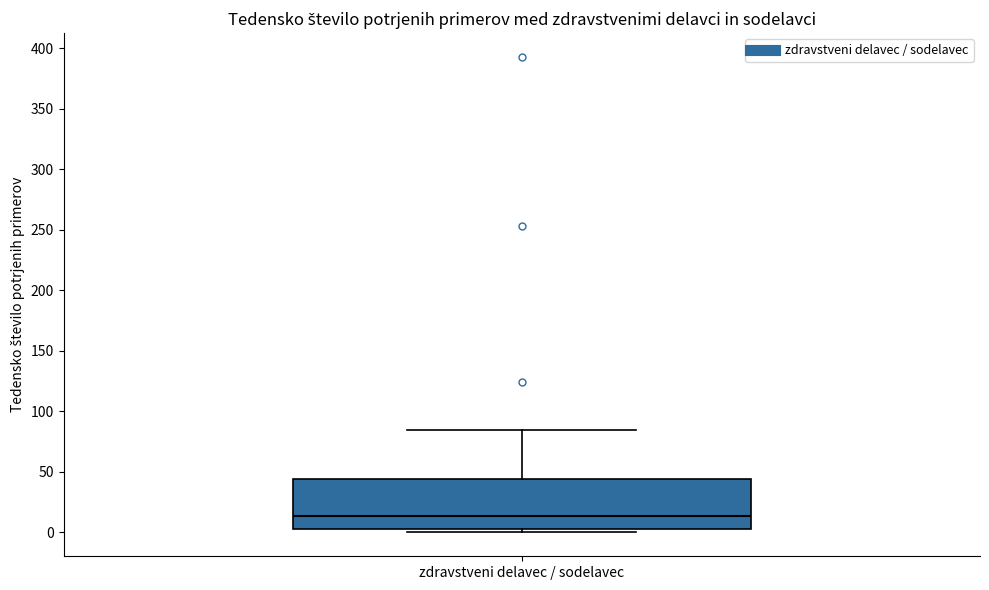

Read this box plot against the y-axis: the position of the median line, the range covered by the box, and the ends of both whiskers. The values are not printed on the chart, so give them approximately, as read against the axis.

median 15, box 5 to 45, whiskers 0 to 85